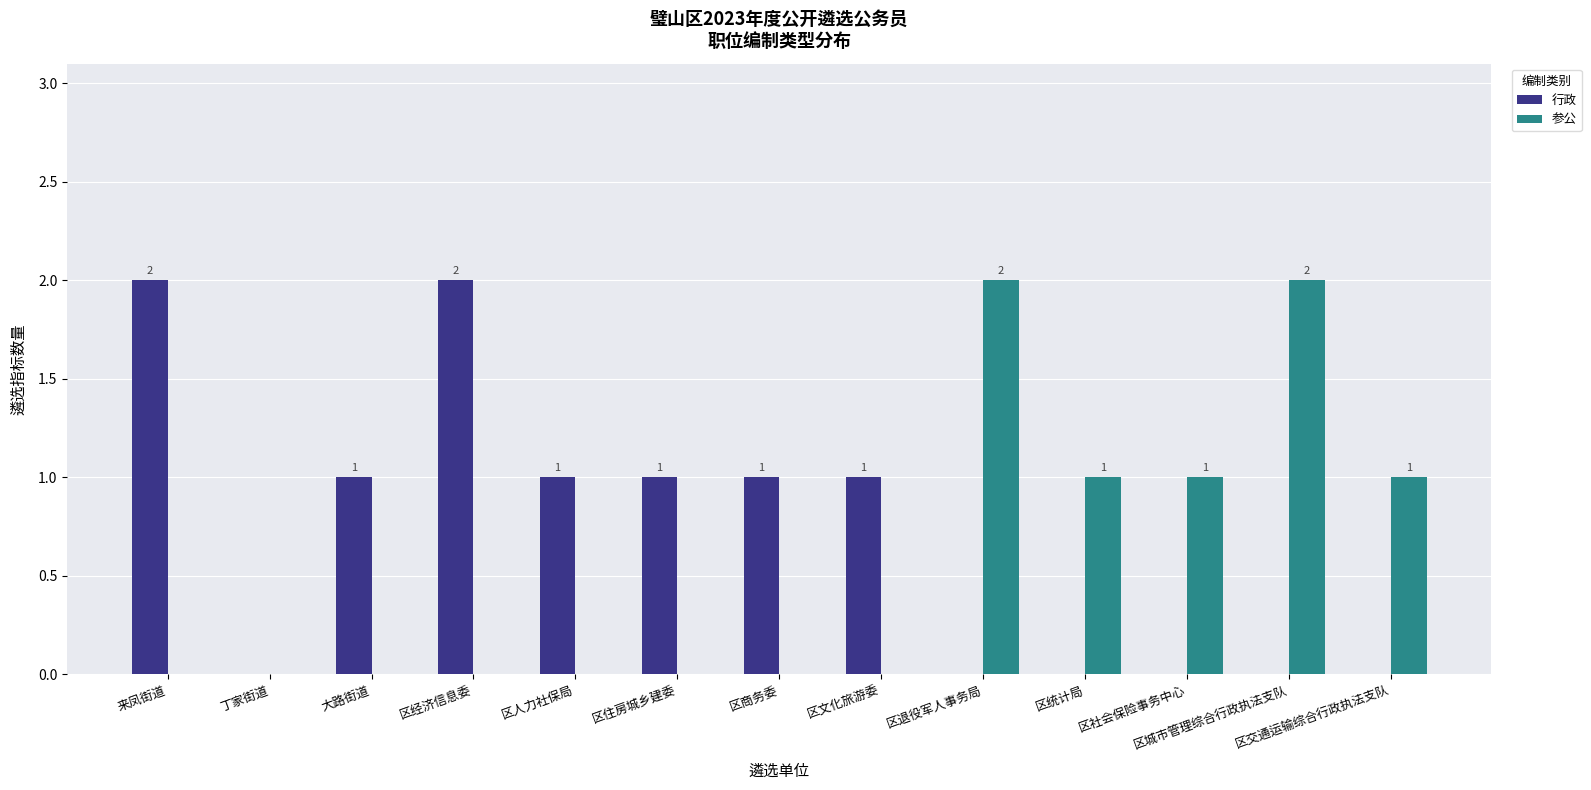

Are the bars grouped side by side (vs. stacked)?

Yes